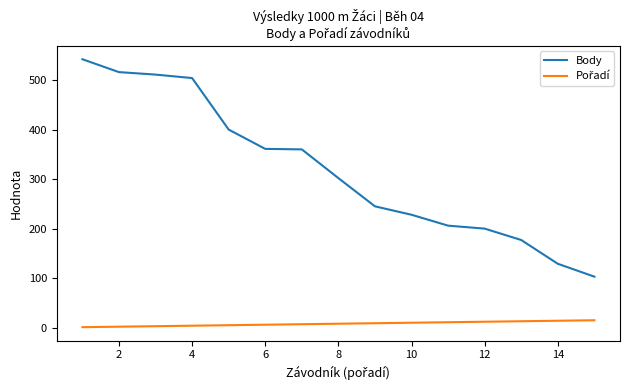

Which series has the largest range (max minus min)?

Body